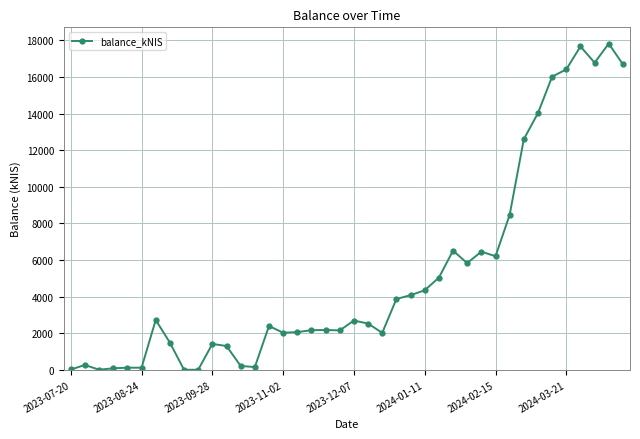

What is the value of the 39th point from the left?

17821.6